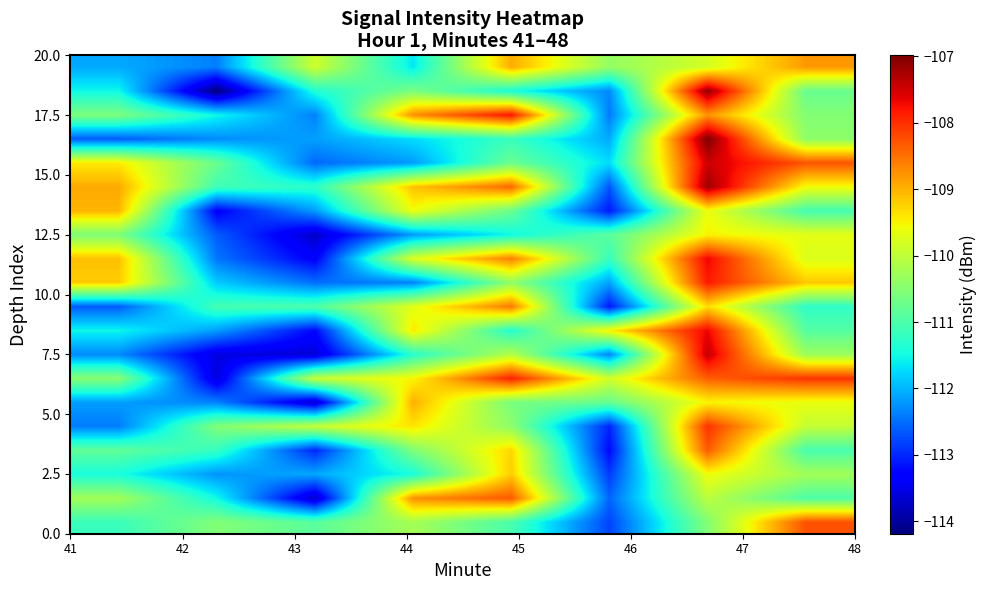

What is the greatest value displayed?

-107.0